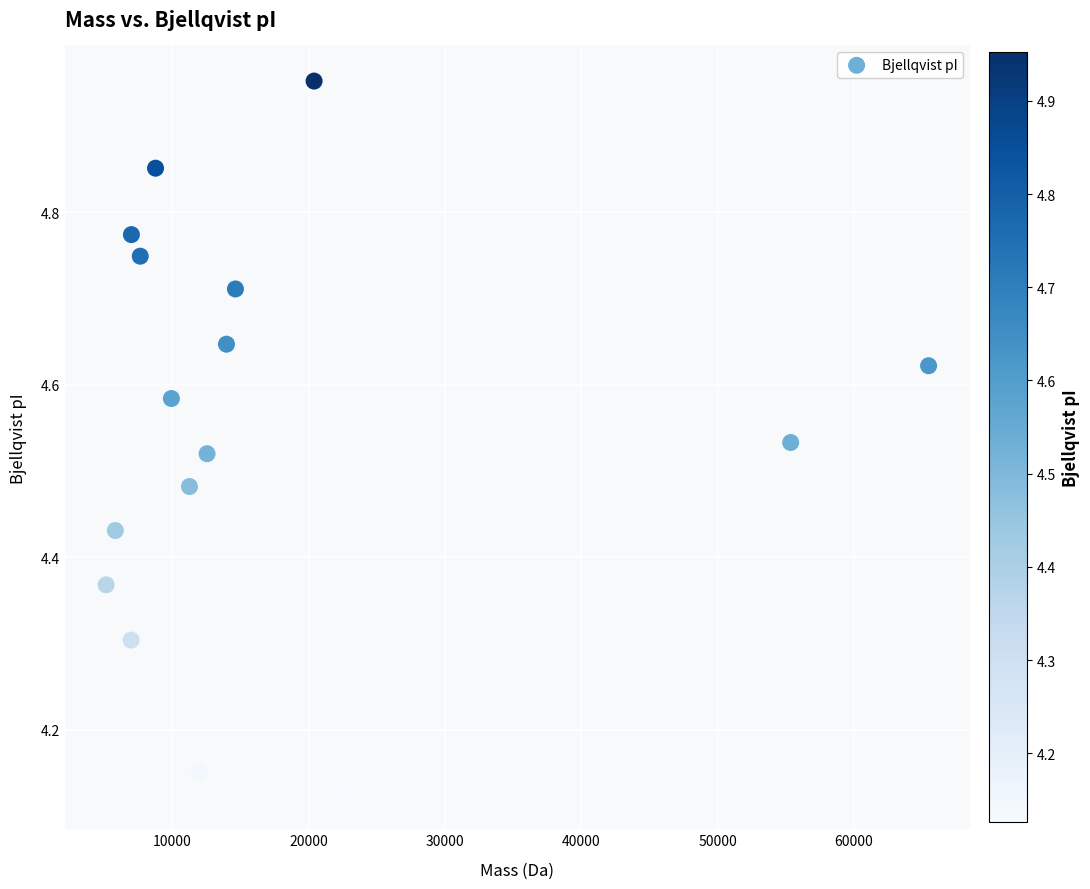

What is the range of Y values (max minus min)?

0.8